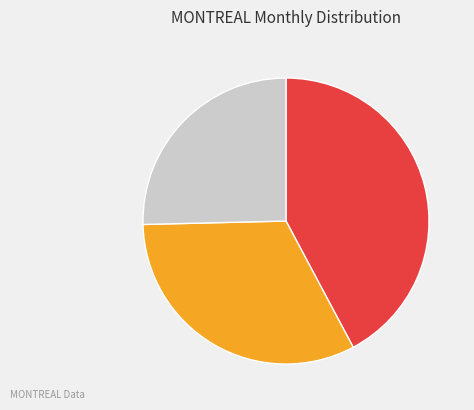

How many segments does this pie chart have?

3